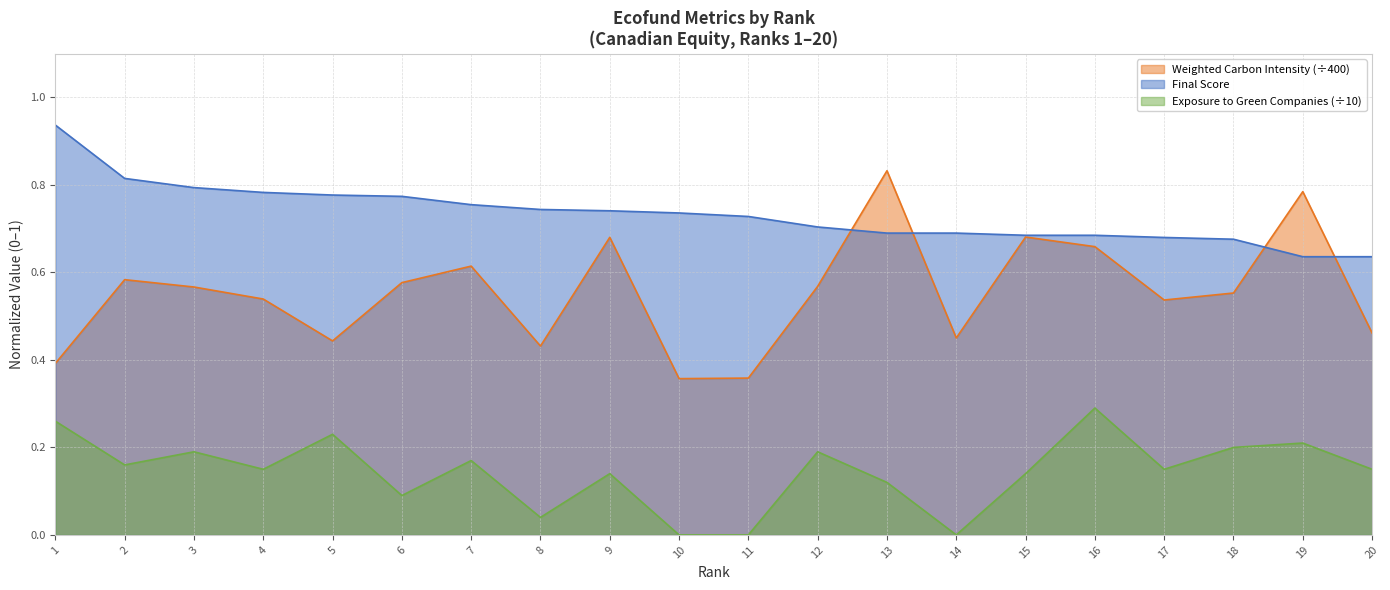

Rank the series by their maximum value, from lowest to highest.

Exposure to Green Companies, Weighted Carbon Intensity, Final Score